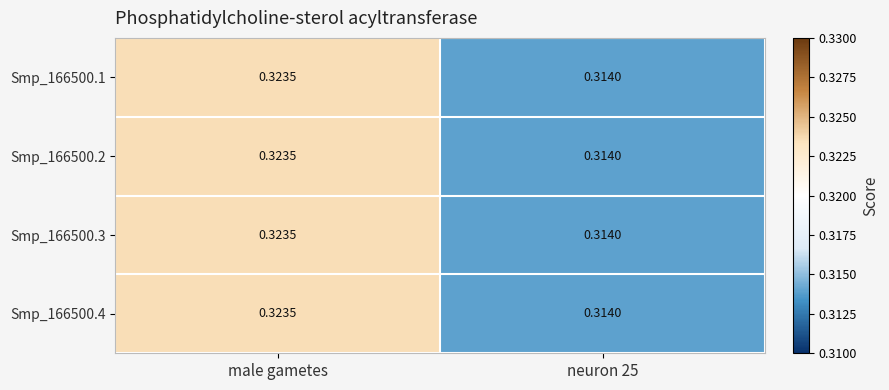

At which category is the sum across all series the highest?

male gametes